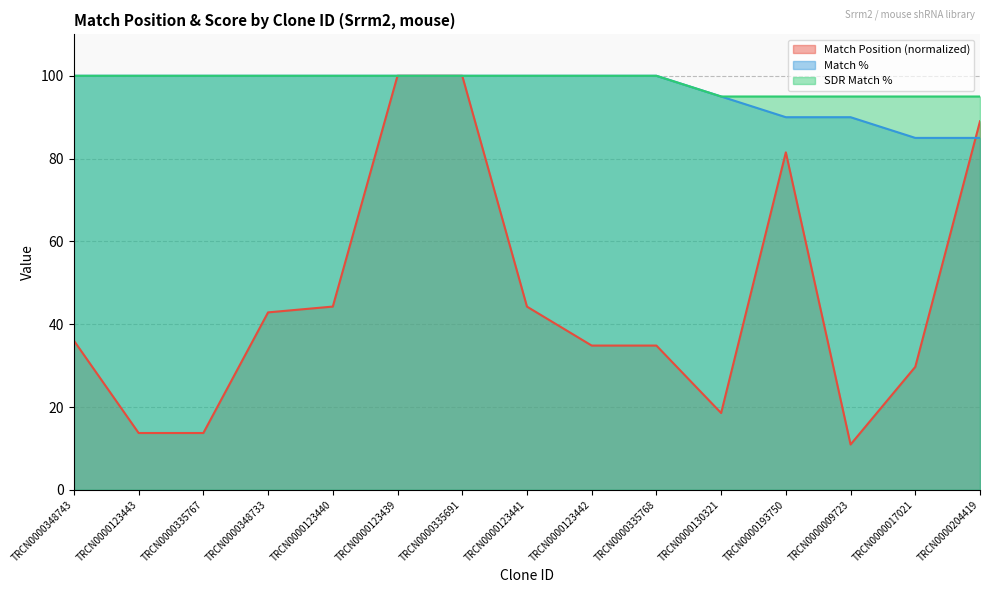

What is the spread (max minus min) of values at TRCN0000335767?

86.3